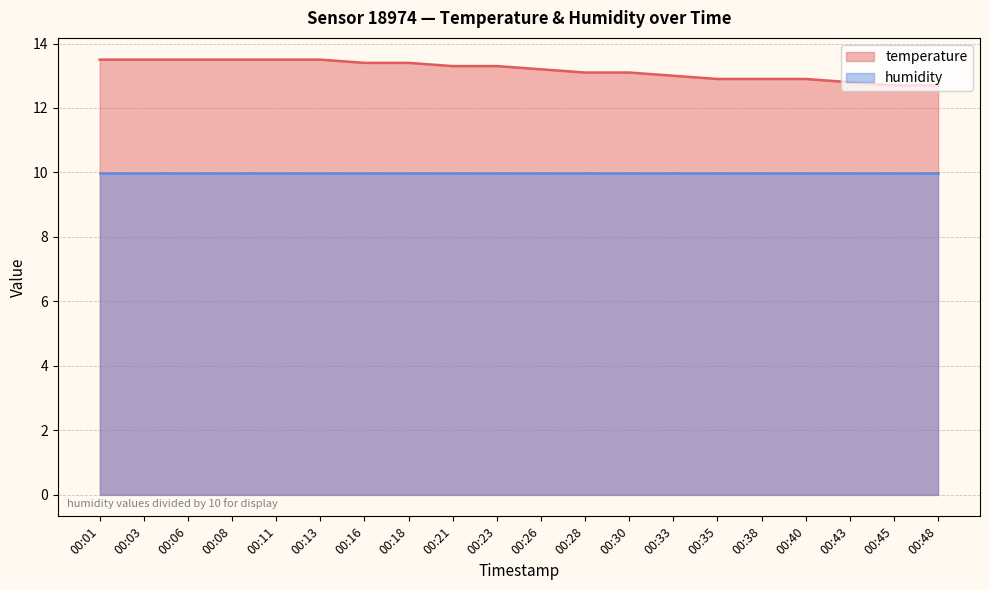

Rank the categories by value from highest to lowest.

00:01, 00:03, 00:06, 00:08, 00:11, 00:13, 00:16, 00:18, 00:21, 00:23, 00:26, 00:28, 00:30, 00:33, 00:35, 00:38, 00:40, 00:43, 00:45, 00:48